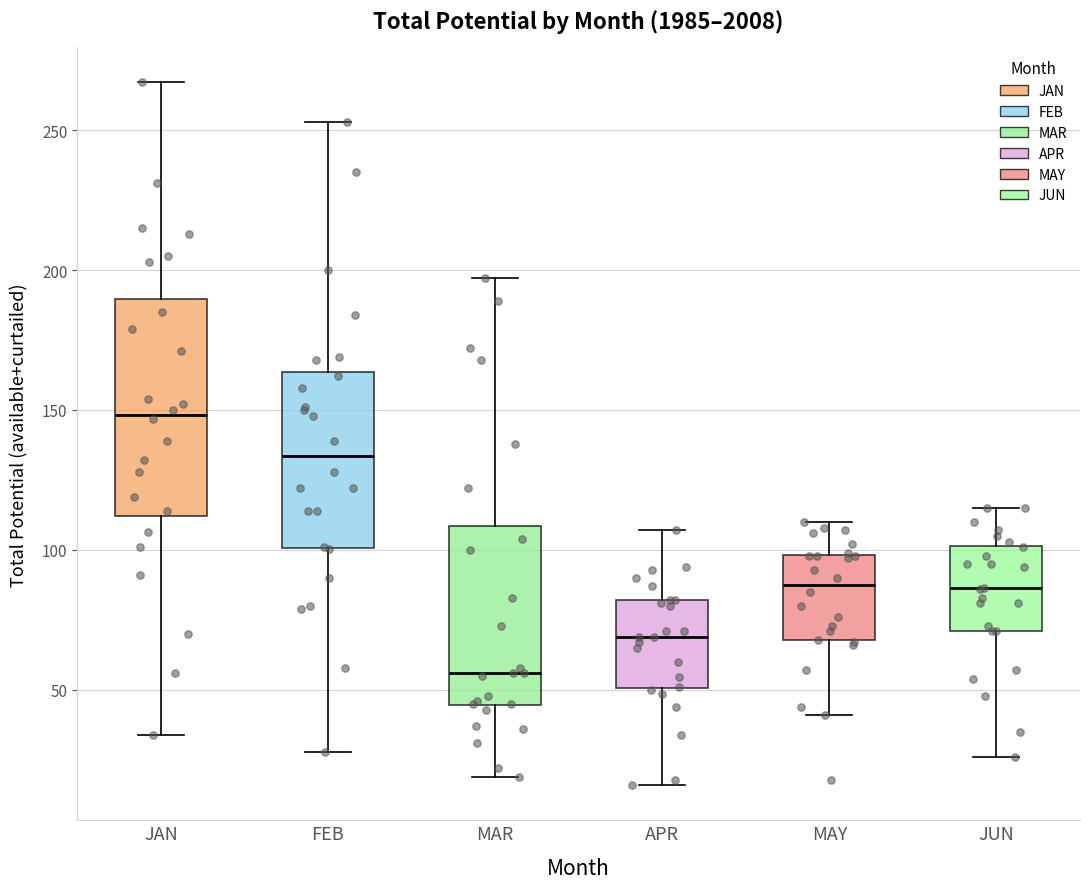

Which box is the tallest, from its lower edge to its upper edge?

JAN